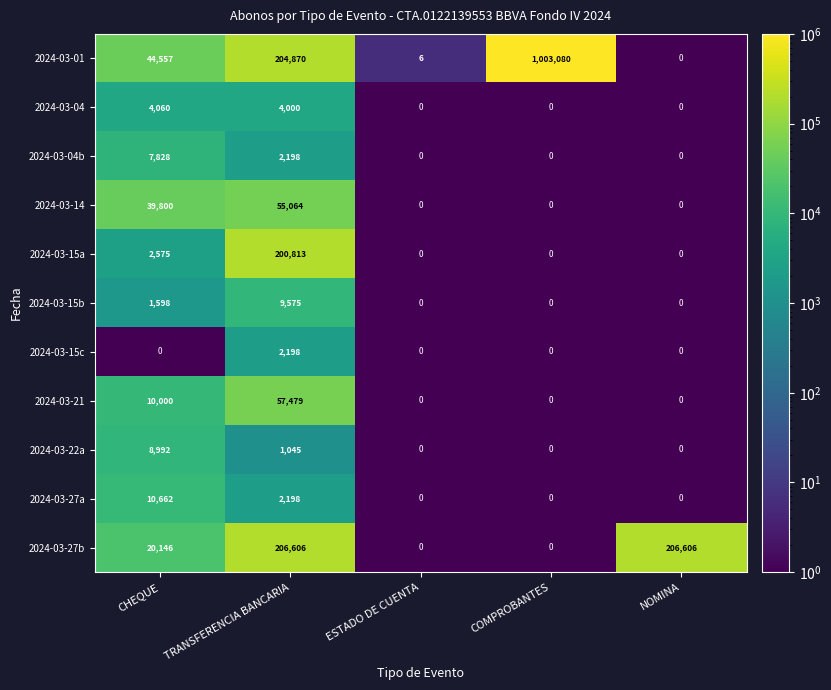

Which series has the largest total across all categories?

2024-03-01